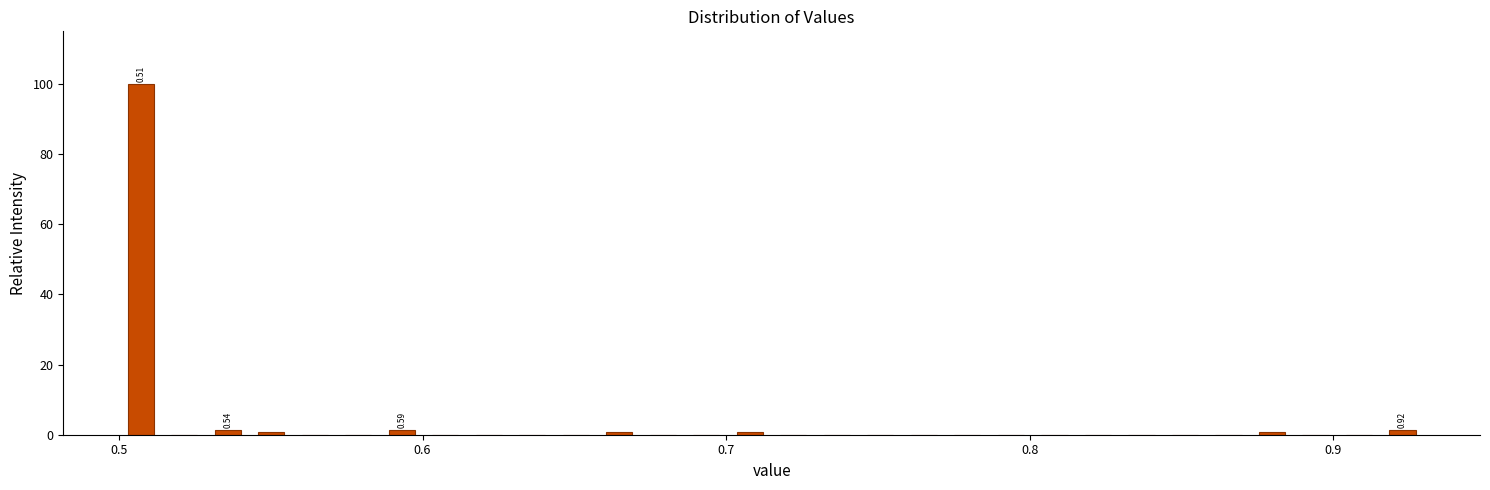

Read against the x-axis, roughly where is the centre of the tallest bar?

0.51